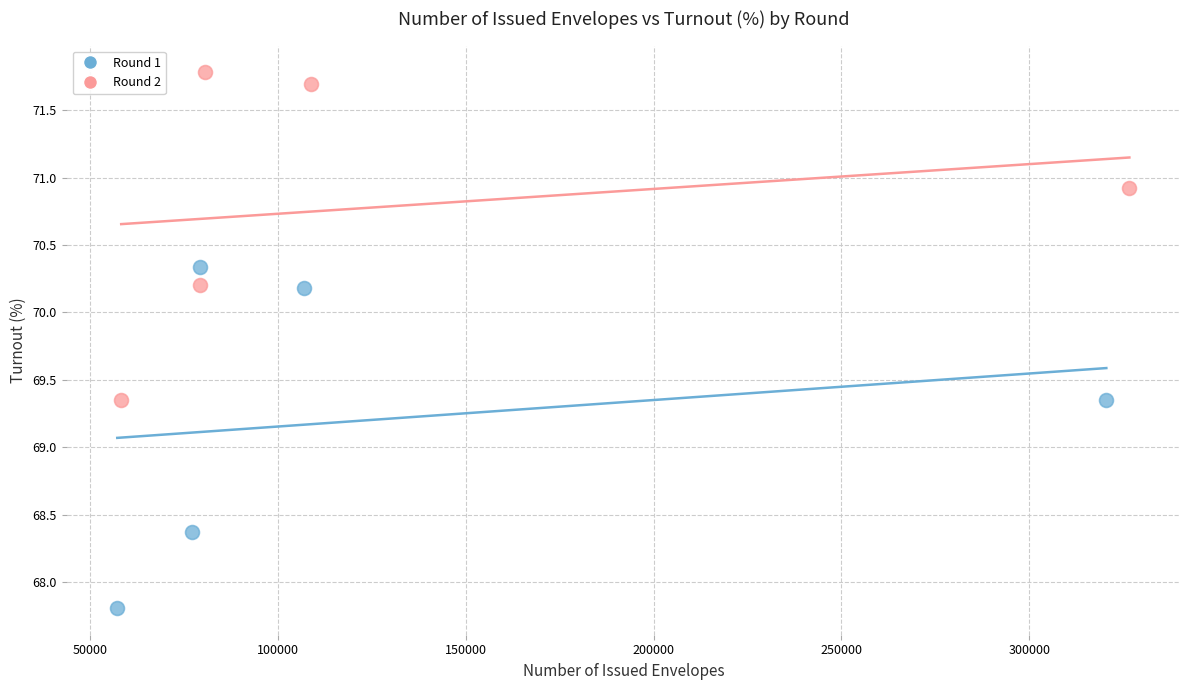

Which series reaches the minimum Y coordinate?

Round 1